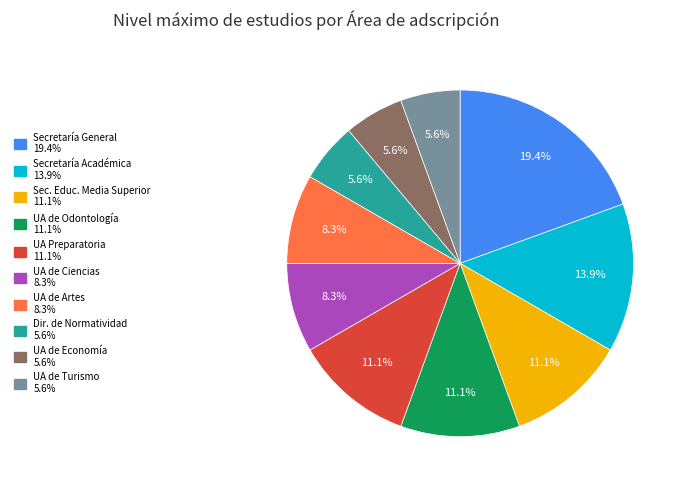

How many slices are in this pie chart?

10